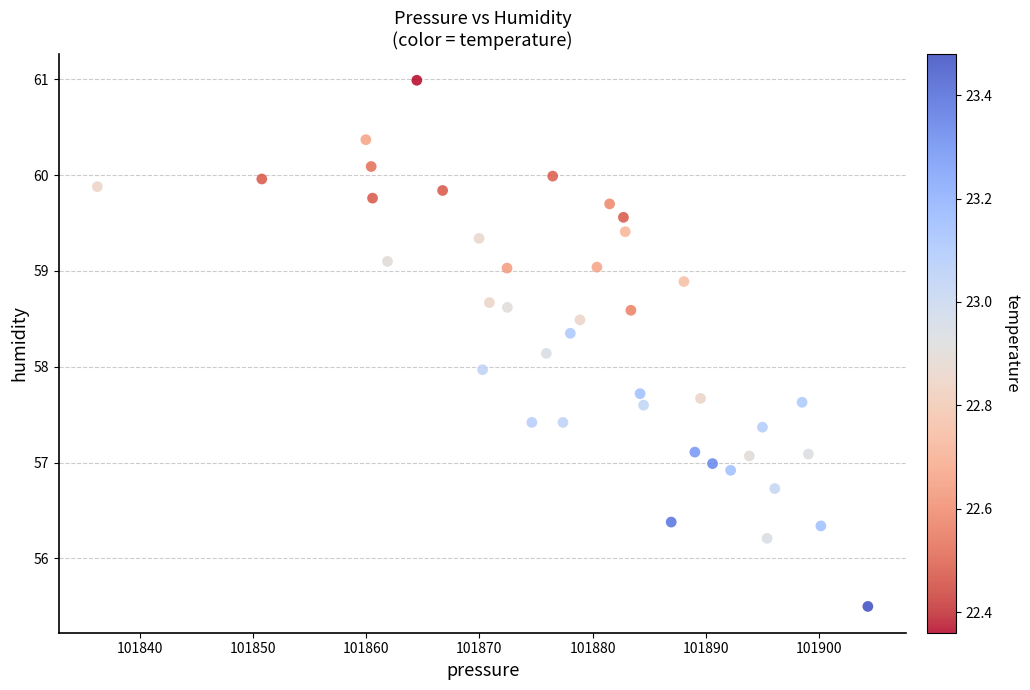

What is the range of X values (max minus min)?

68.1